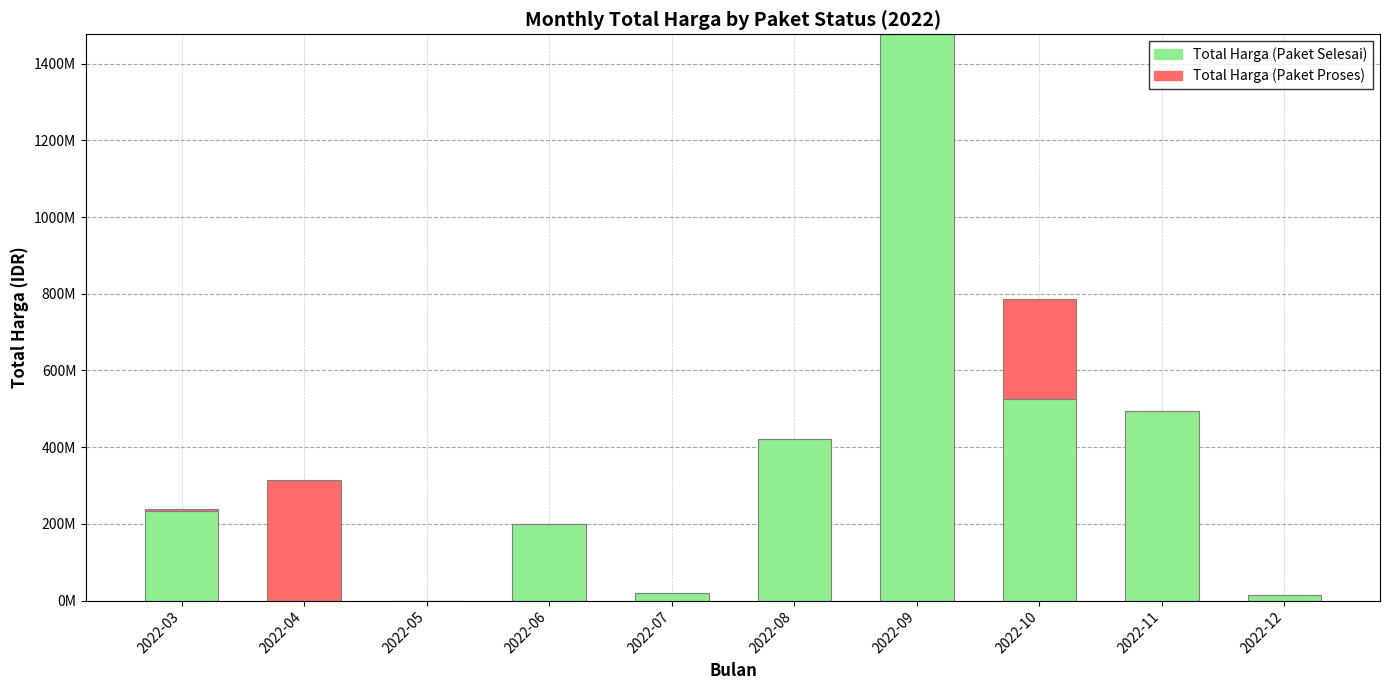

What are all the series names shown in the legend?

Total Harga (Paket Selesai), Total Harga (Paket Proses)